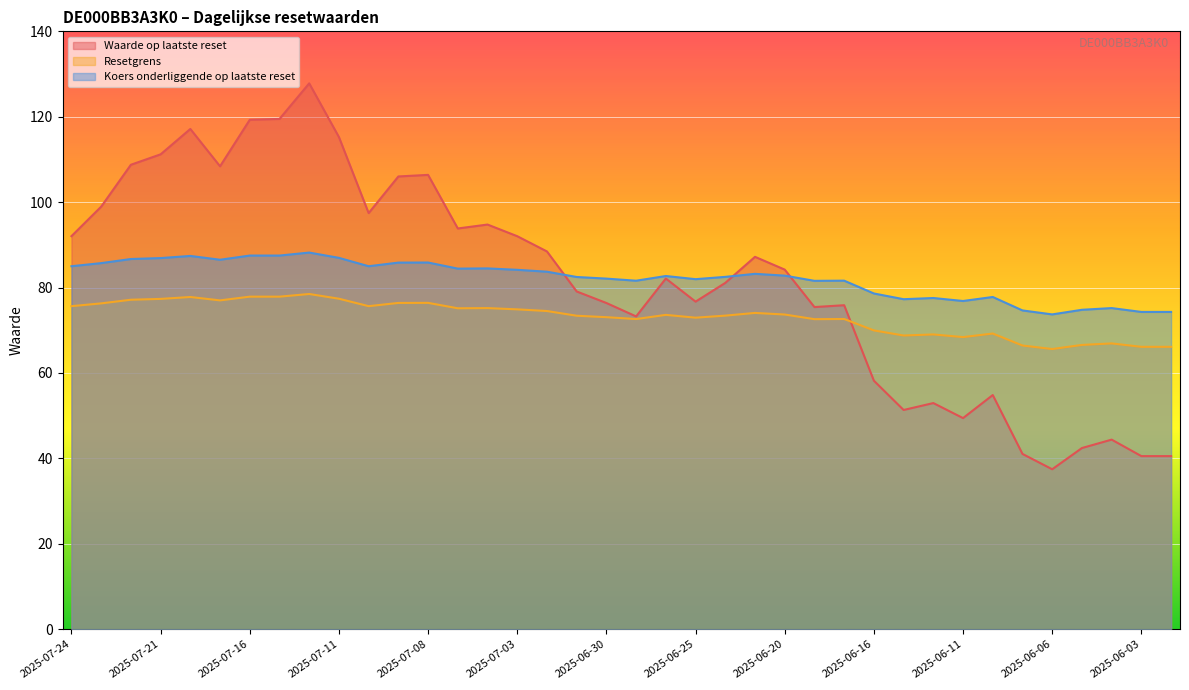

At which label does Waarde op laatste reset first exceed 84?

2025-07-24